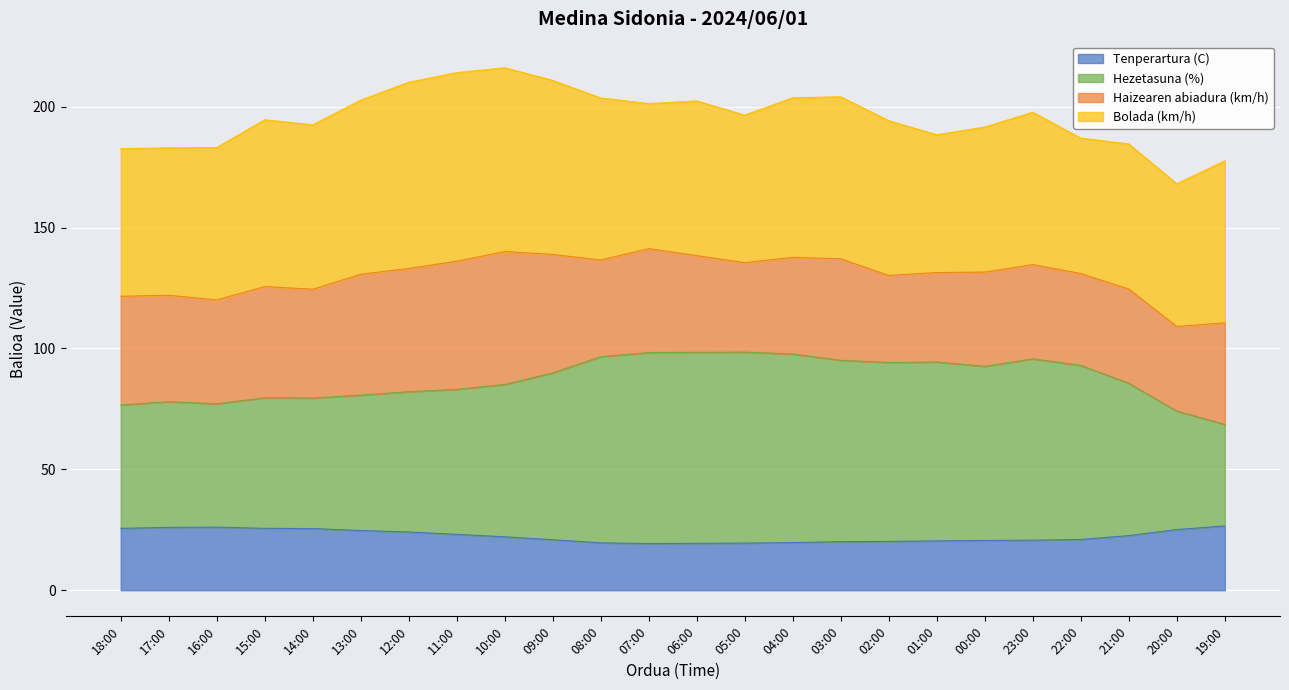

Where is Tenperartura (C) nearest to the value 22?

10:00